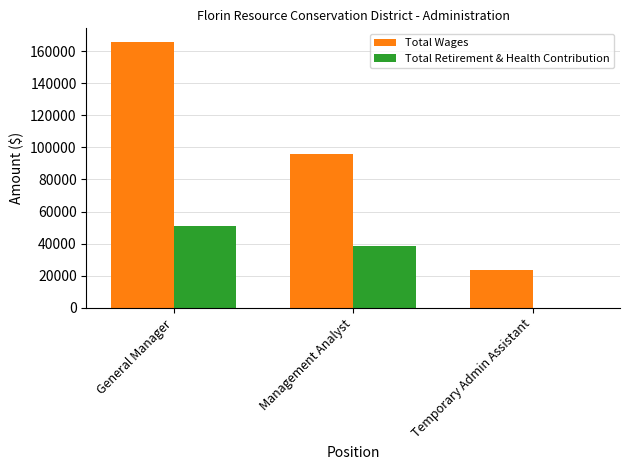

Which series changed the most between General Manager and Temporary Admin Assistant?

Total Wages